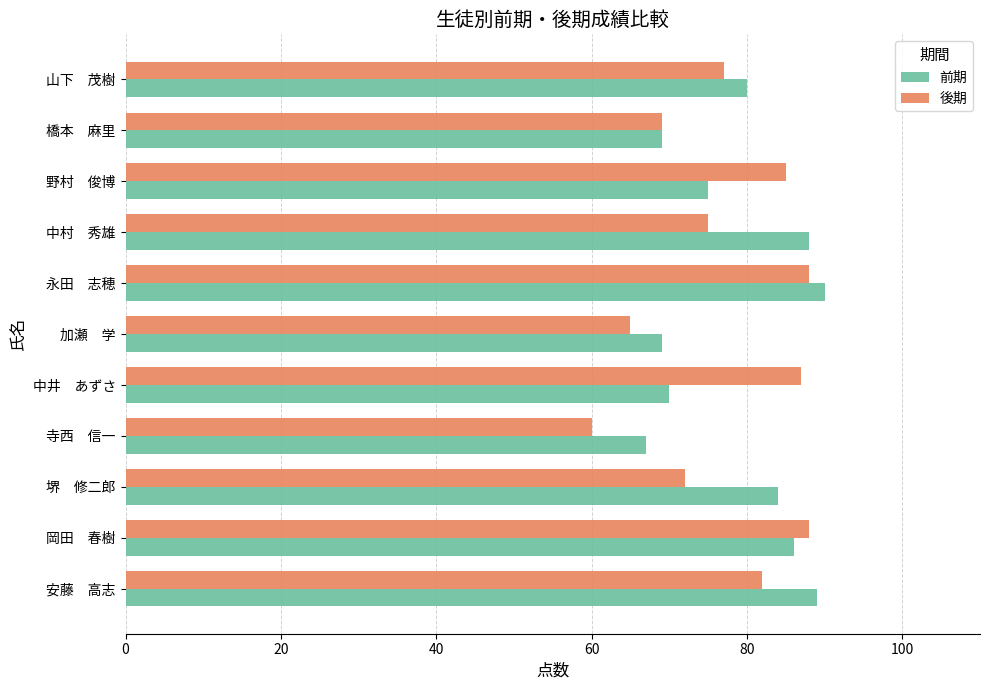

Between 野村　俊博 and 橋本　麻里, which series saw the biggest shift?

後期